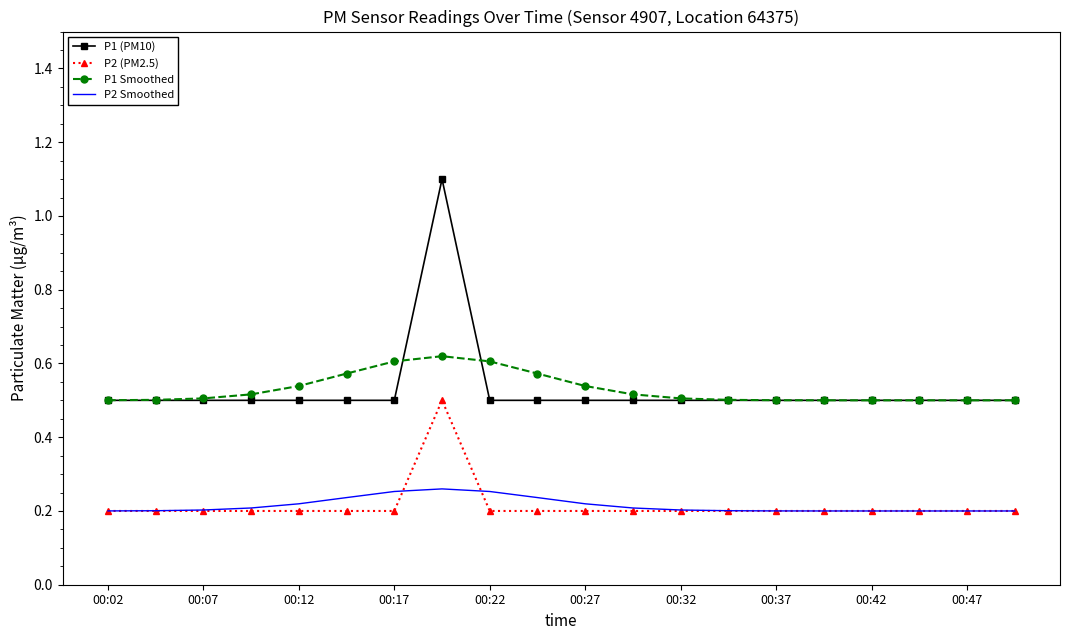

List the series in order of their peak value, highest first.

P1 (PM10), P1 Smoothed, P2 (PM2.5), P2 Smoothed